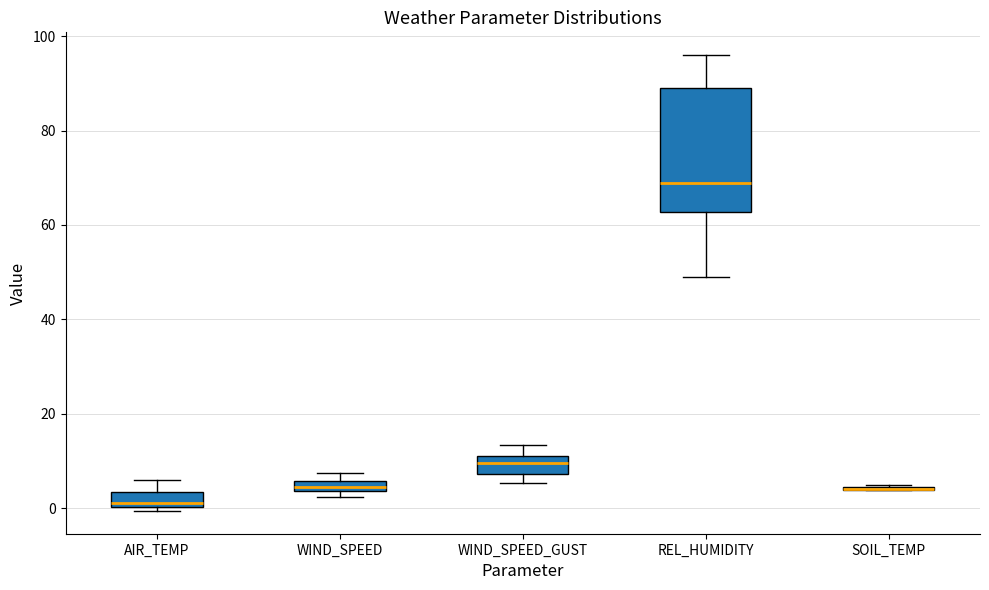

Where is the lower edge of the box for WIND_SPEED_GUST on the y-axis? The values are not printed on the chart, so give them approximately, as read against the axis.

8